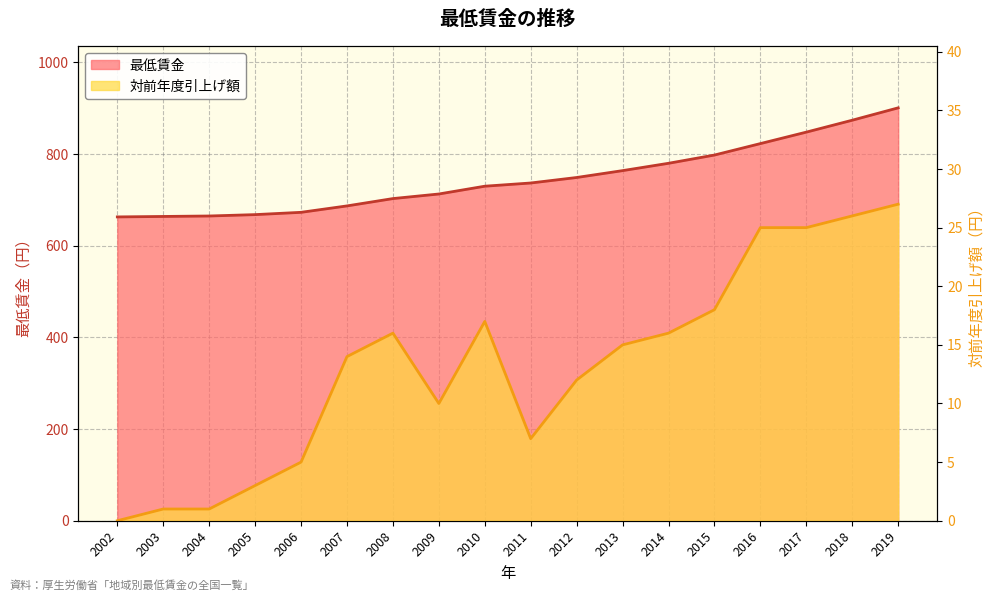

True or false: 最低賃金 and 対前年度引上げ額 cross at least once.

False